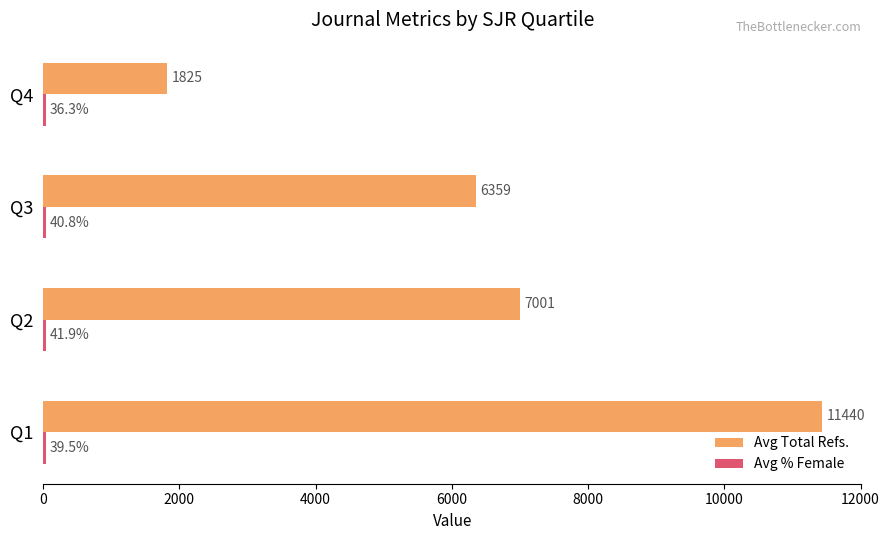

What is the approximate value of Avg Total Refs. at Q1?

11440.3